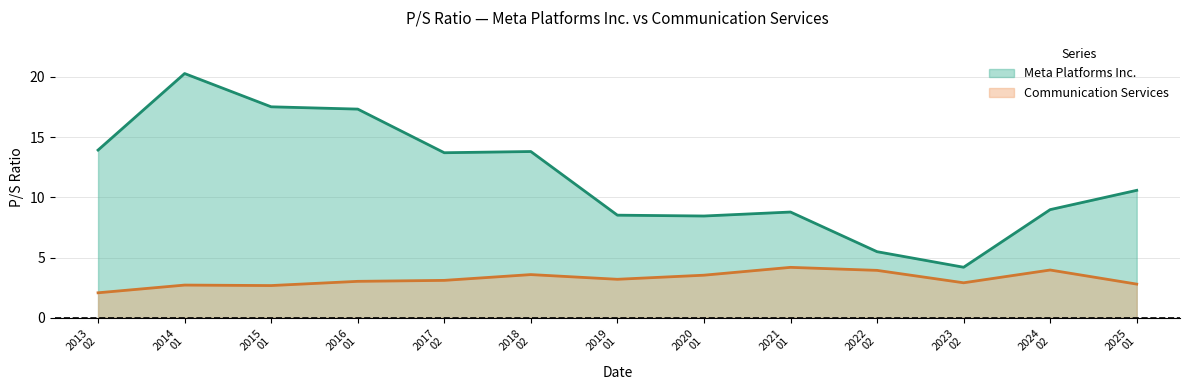

What is the highest value of the Communication Services series?

4.2